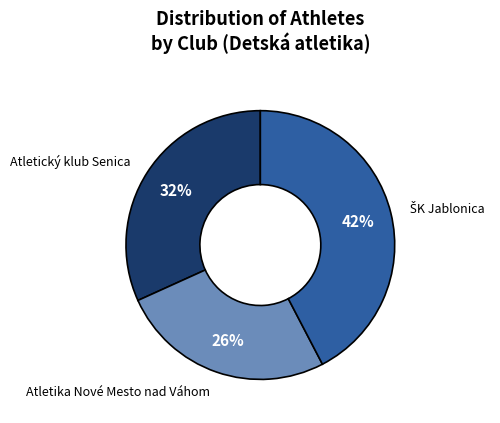

Does any single category account for the majority?

No